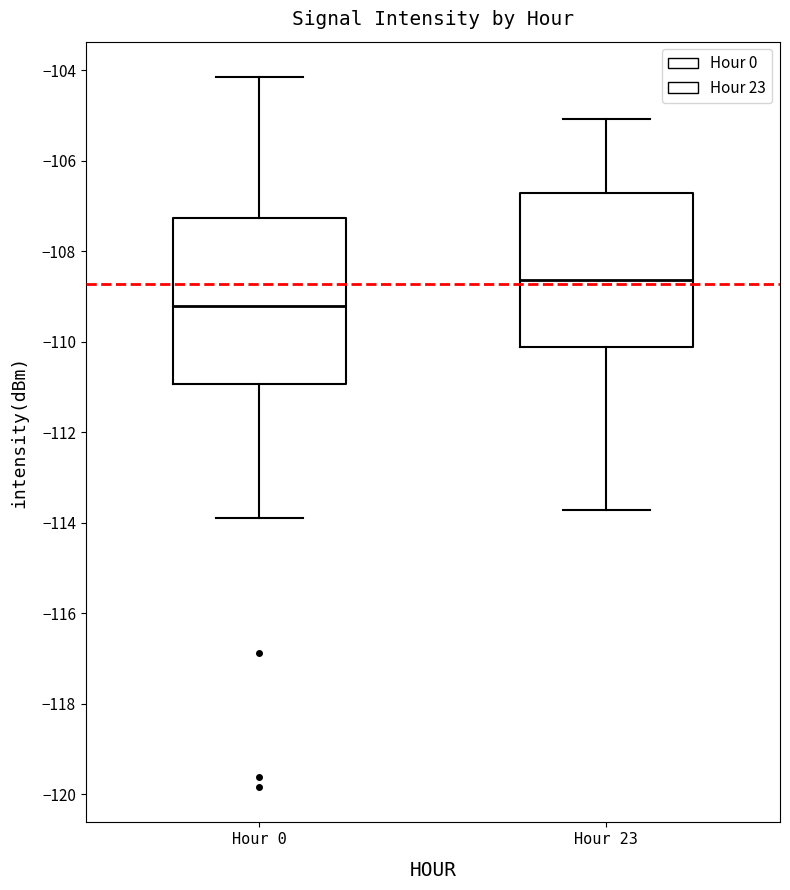

Which box has the lowest median line?

Hour 0